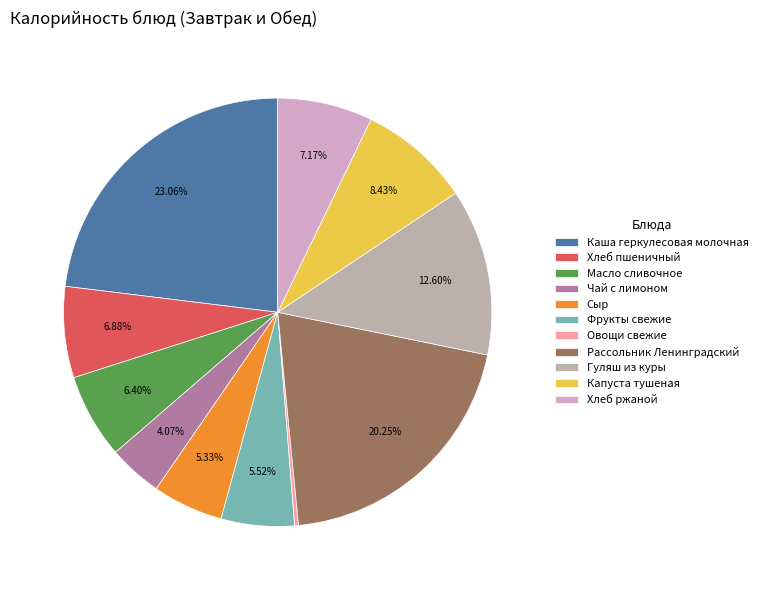

To the nearest percent, what portion does Гуляш из куры represent?

13%